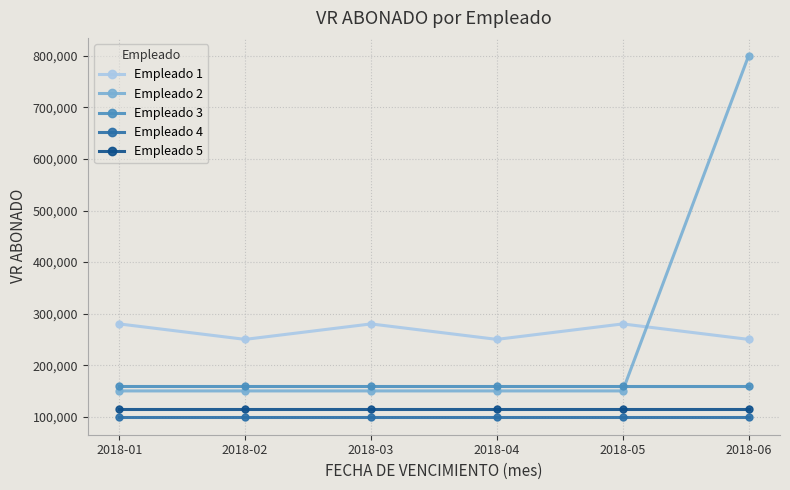

What is the minimum value for Empleado 5?

115000